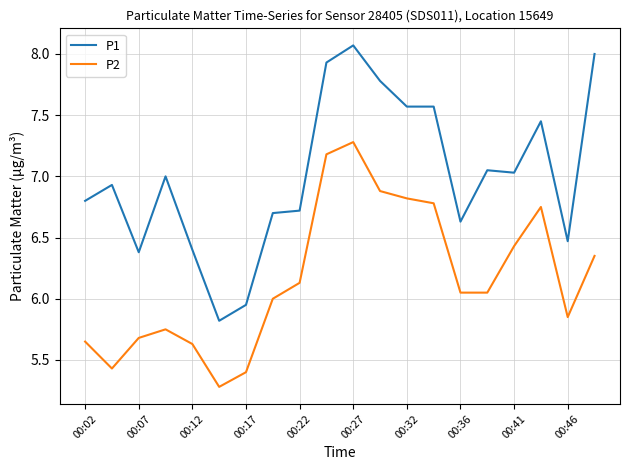

Which series has the widest spread of values?

P1